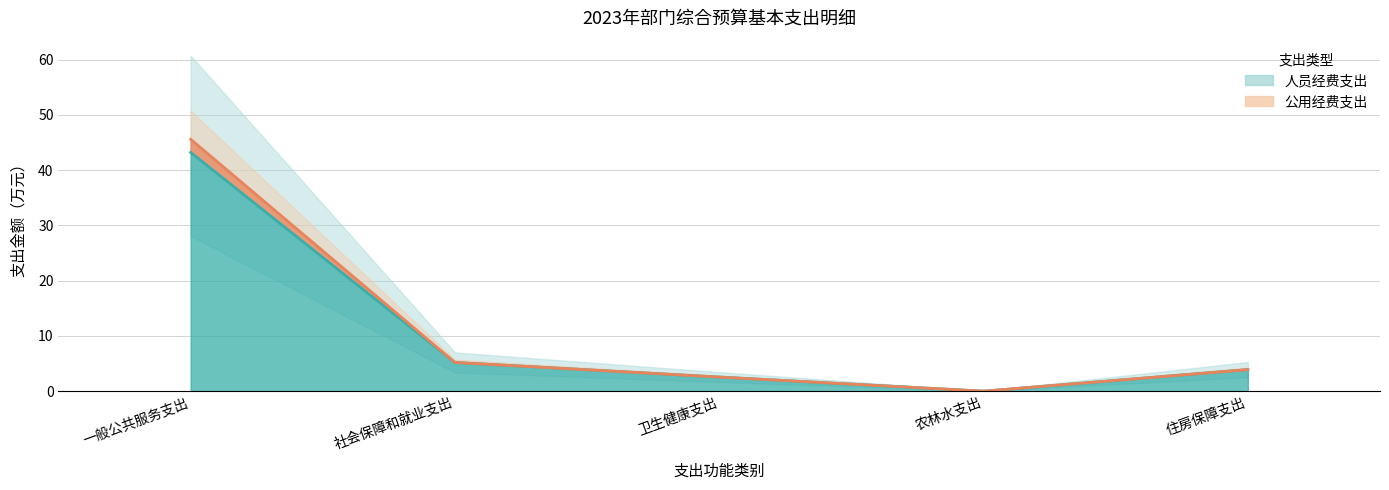

What is the label of the 1st point from the right?

住房保障支出